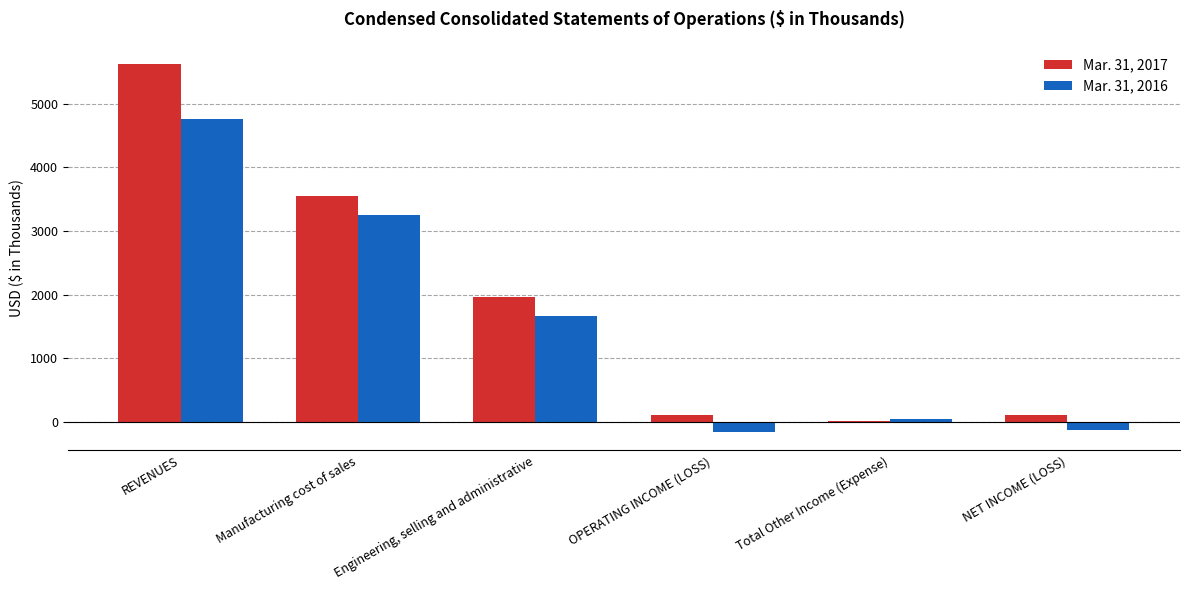

The Mar. 31, 2017 series shows 3149 at Engineering, selling and administrative. True or false?

False